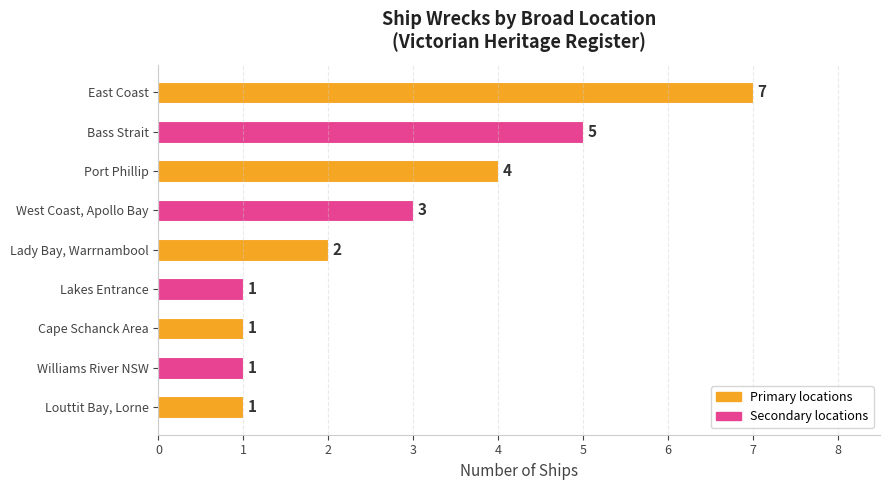

What is the difference between the maximum and second lowest values?

6